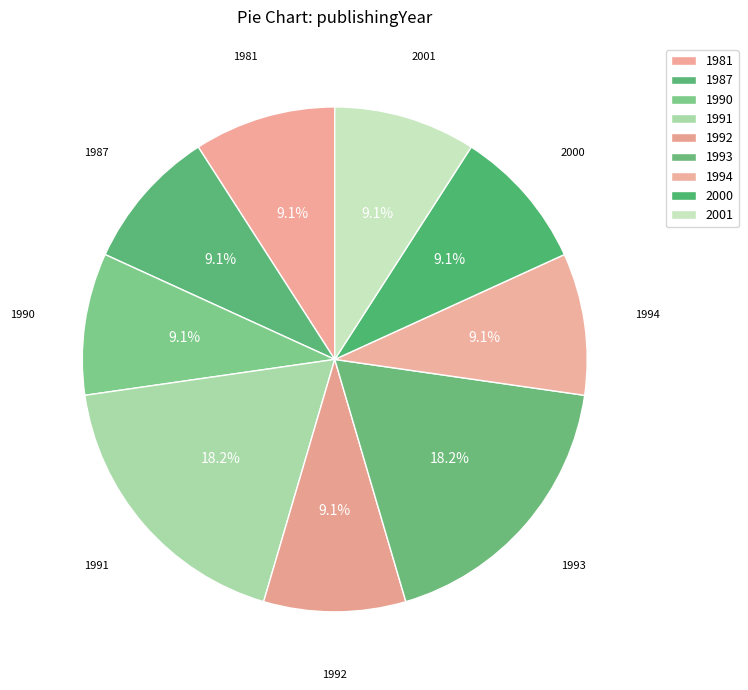

How many segments does this pie chart have?

9